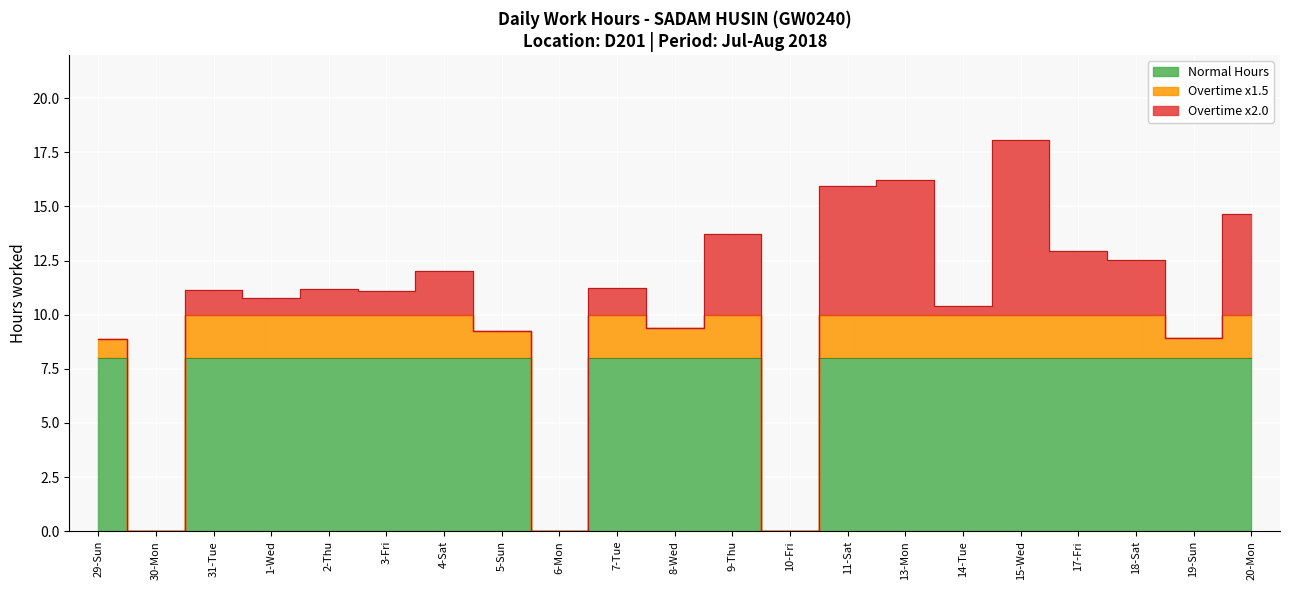

True or false: Work Hours has a value of 5.3 at 17-Fri.

False